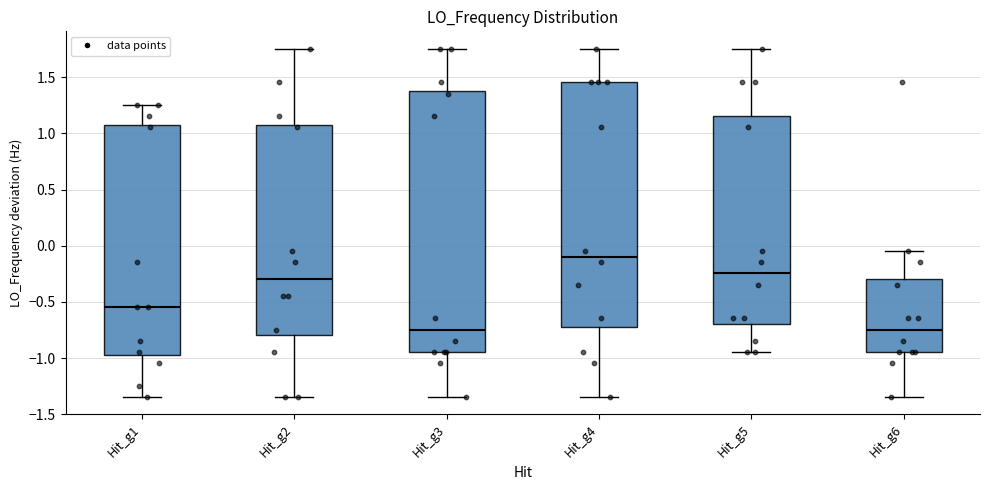

Where is the upper edge of the box for Hit_g5 on the y-axis? The values are not printed on the chart, so give them approximately, as read against the axis.

1.15